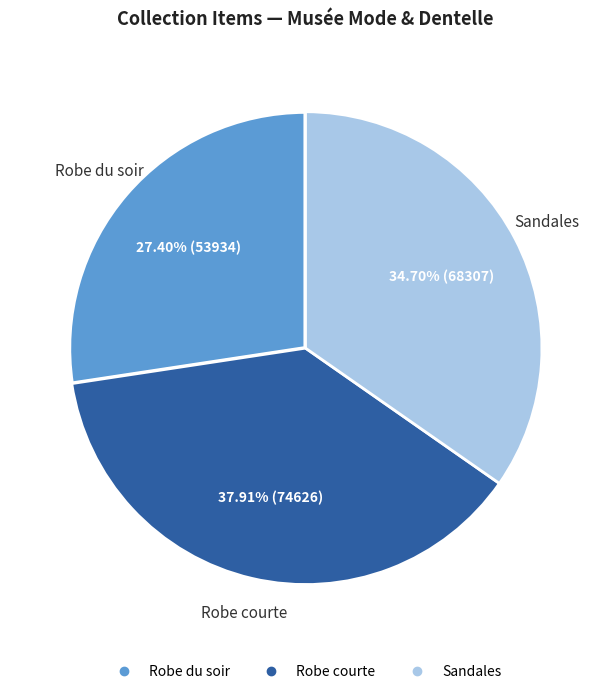

To the nearest percent, what is the combined percentage of Sandales and Robe courte?

73%